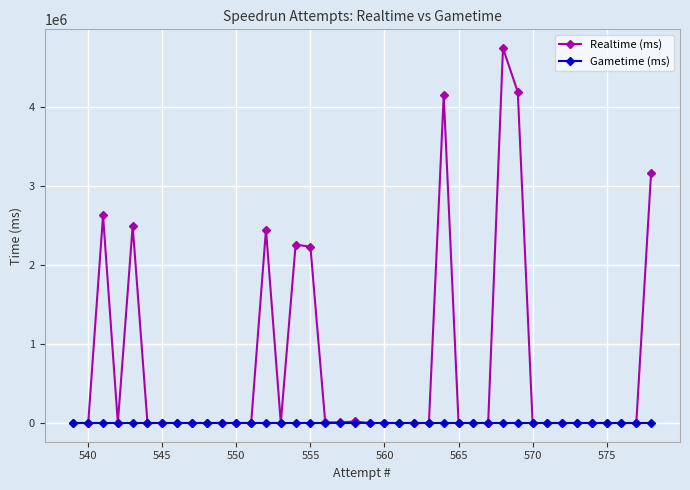

List the series in order of their peak value, lowest first.

Gametime (ms), Realtime (ms)